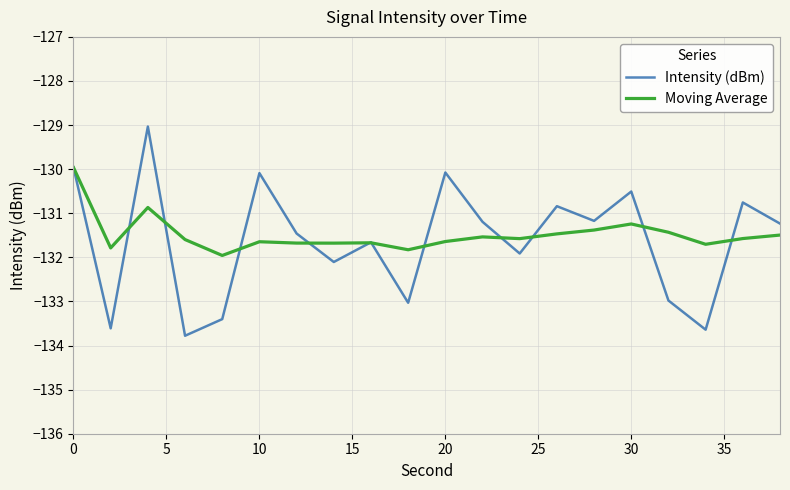

Which series has the widest spread of values?

Intensity (dBm)